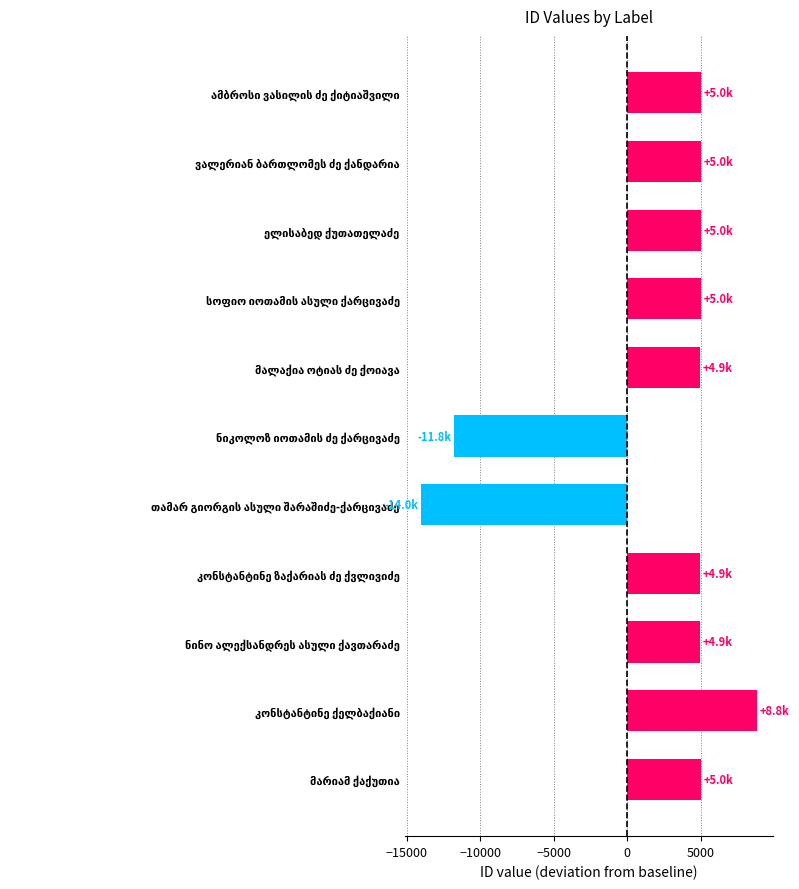

What is the sum of all values?

22955